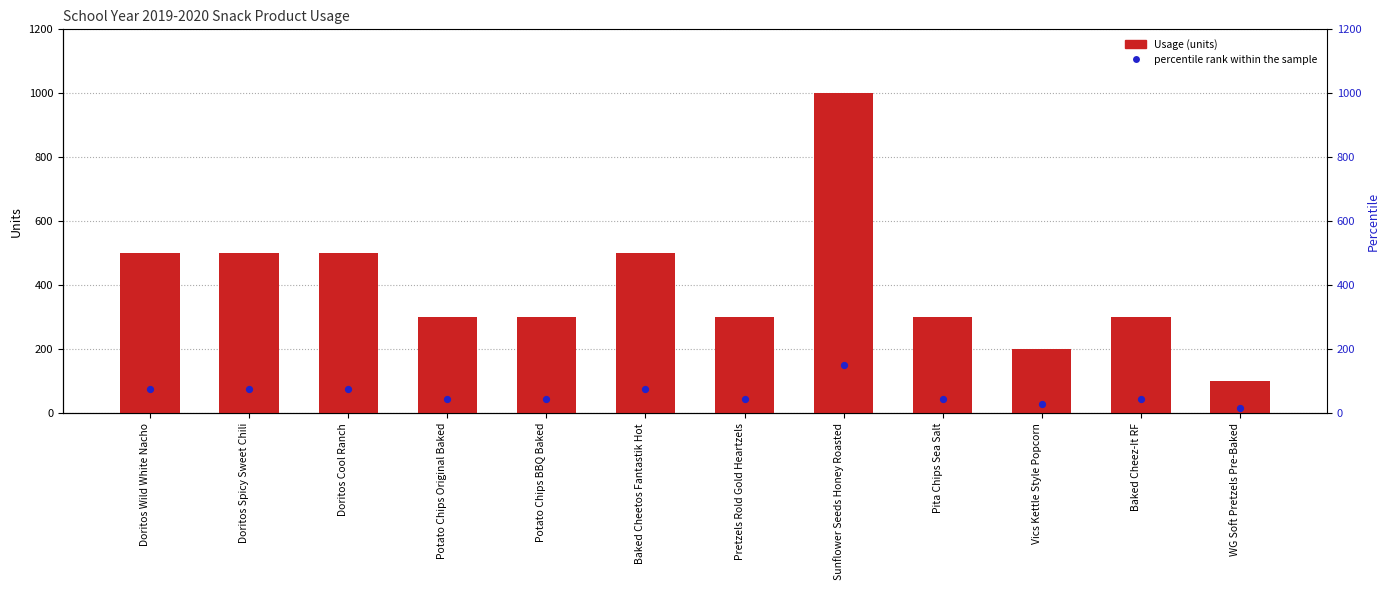

Which series has the widest spread of Y values?

Usage (units)